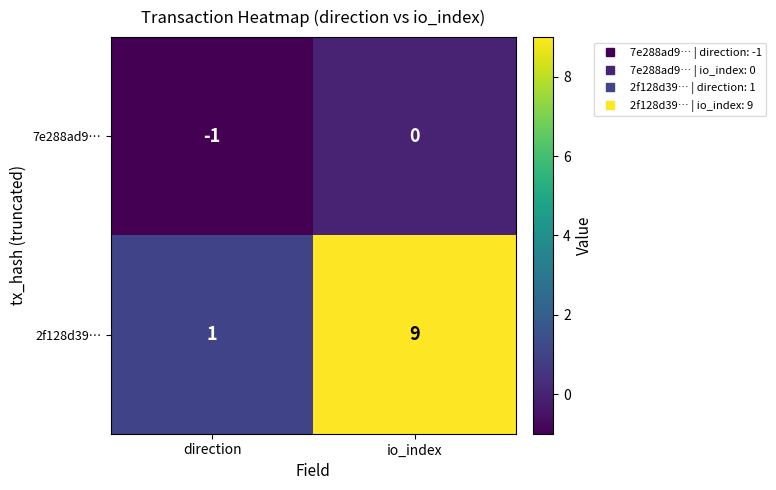

Where is 2f128d39… nearest to the value 5?

direction